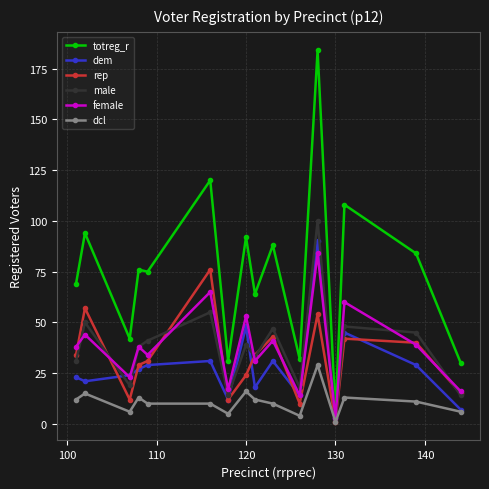

Rank the series by their maximum value, from highest to lowest.

totreg_r, male, dem, female, rep, dcl